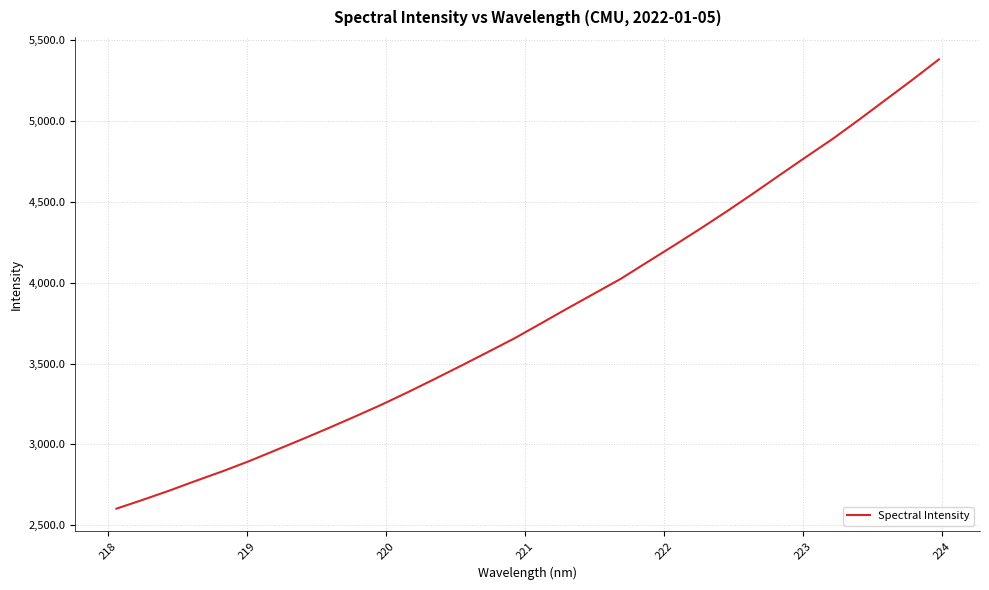

What is the smallest value displayed?

2602.9